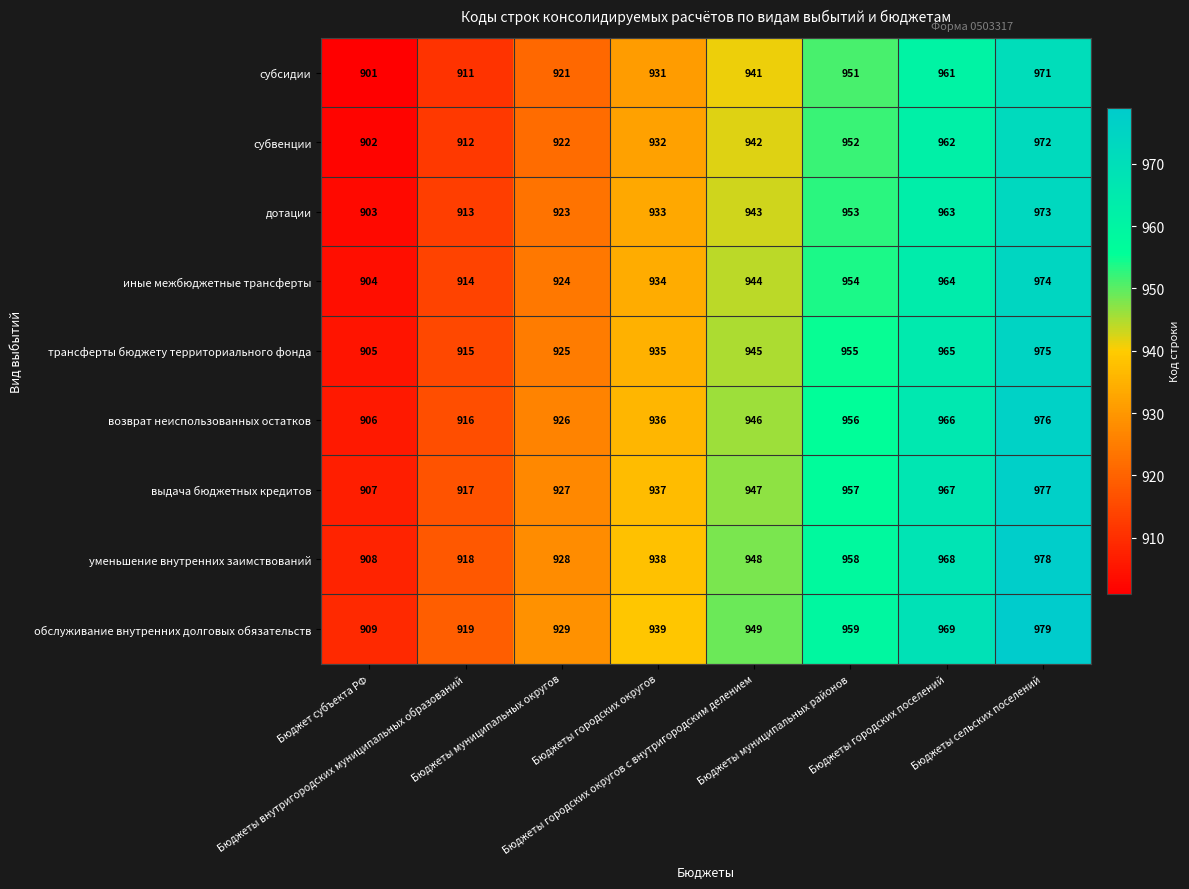

What is the difference between the maximum and second lowest values in the трансферты бюджету территориального фонда series?

60